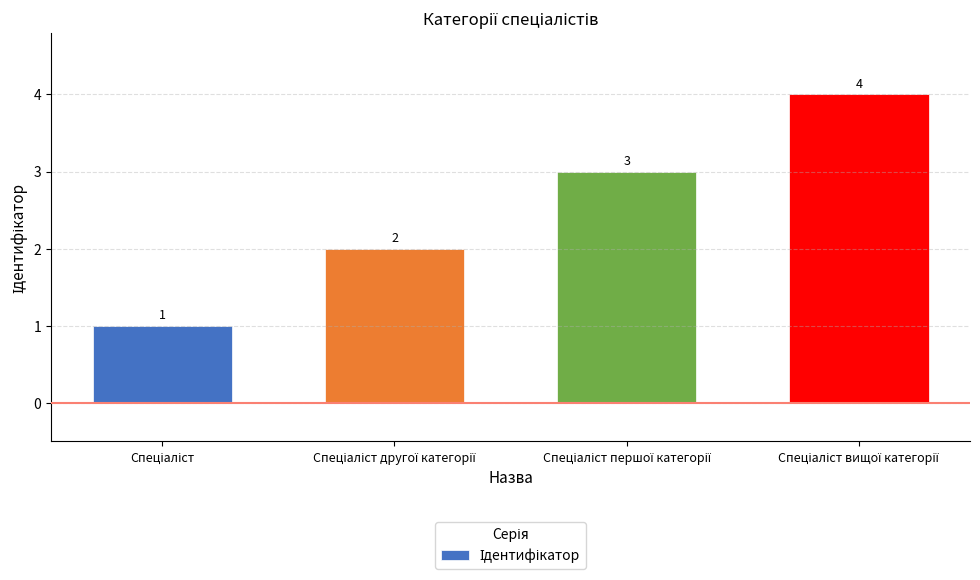

What is the value of the 4th bar from the left?

4